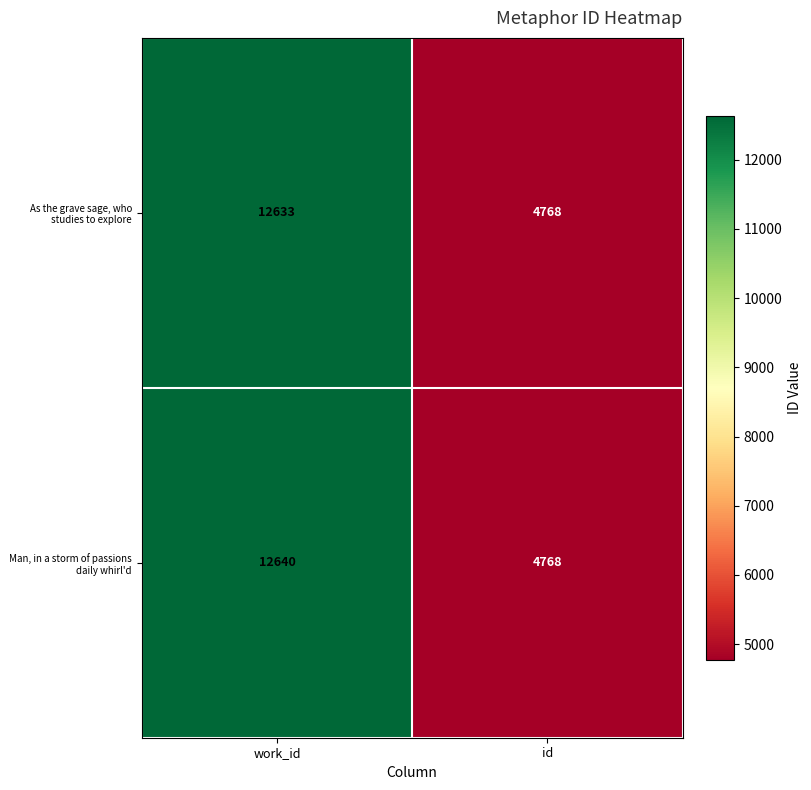

Is it true that Man, in a storm of passions daily whirl'd equals 4768 at id?

True